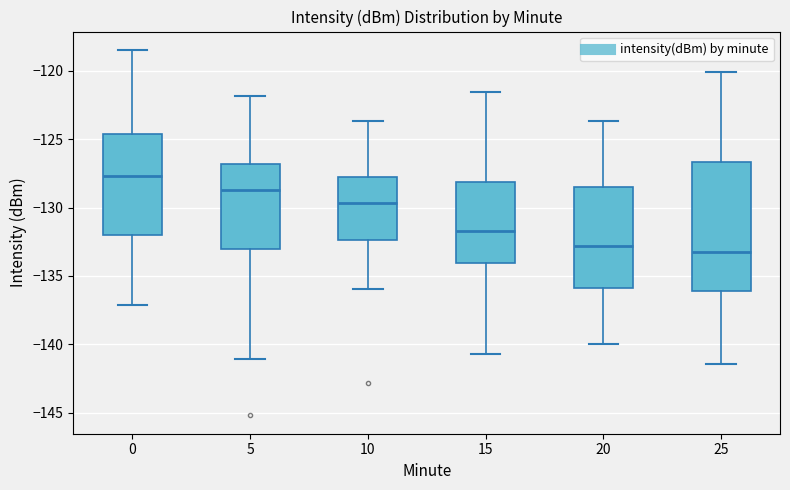

Reading left to right, transcribe this box plot: for each box, give where its median line is, the range the box spans, and where its two whiskers end, as read against the y-axis. The values are not printed on the chart, so give them approximately, as read against the axis.

0: median -127.5, box -132.0 to -124.5, whiskers -137.0 to -118.5
5: median -128.5, box -133.0 to -127.0, whiskers -141.0 to -122.0
10: median -129.5, box -132.5 to -128.0, whiskers -136.0 to -123.5
15: median -131.5, box -134.0 to -128.0, whiskers -140.5 to -121.5
20: median -133.0, box -136.0 to -128.5, whiskers -140.0 to -123.5
25: median -133.0, box -136.0 to -126.5, whiskers -141.5 to -120.0